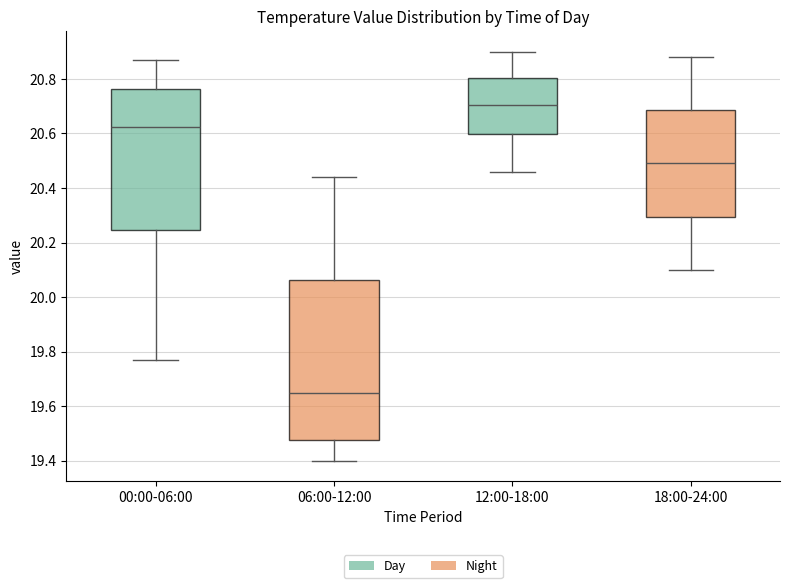

Where is the lower edge of the box for 12:00-18:00 on the y-axis? The values are not printed on the chart, so give them approximately, as read against the axis.

20.60